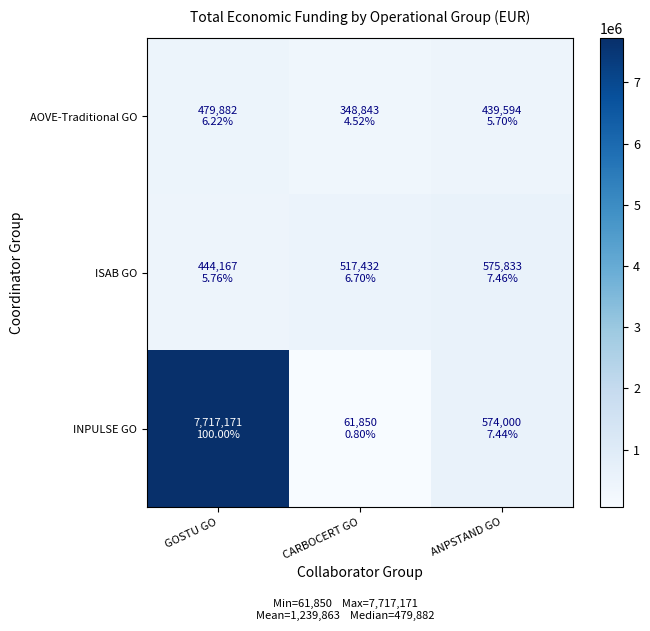

Reading left to right, list all the values displayed in this chart.

AOVE-Traditional GO: GOSTU GO=479882	CARBOCERT GO=348843	ANPSTAND GO=439594
ISAB GO: GOSTU GO=444167	CARBOCERT GO=517432	ANPSTAND GO=575833
INPULSE GO: GOSTU GO=7717171	CARBOCERT GO=61850	ANPSTAND GO=574000